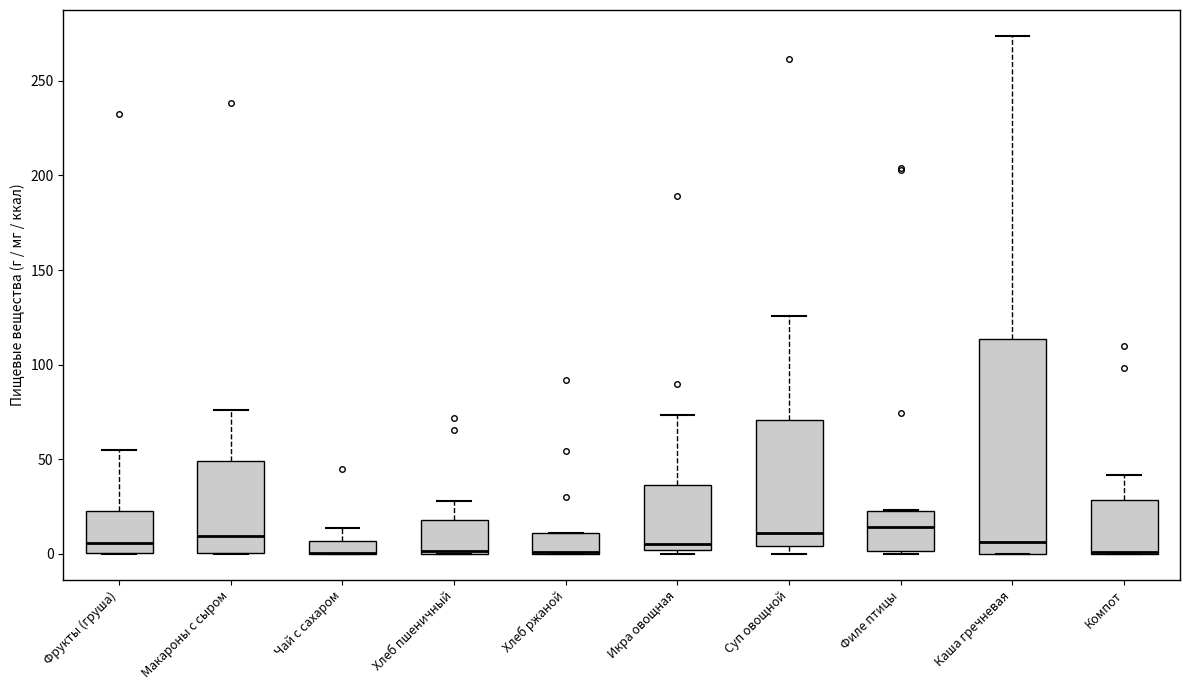

Which box is the tallest, from its lower edge to its upper edge?

Каша гречневая